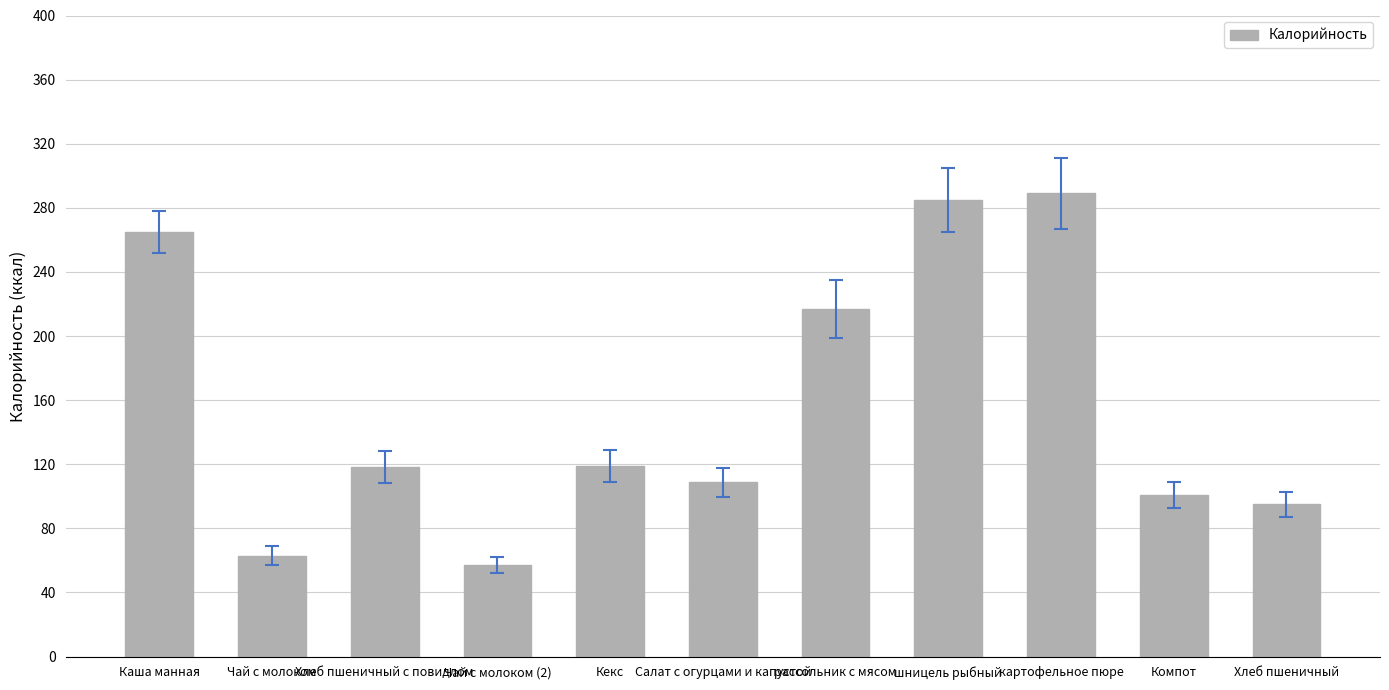

What is the greatest value displayed?

289.0